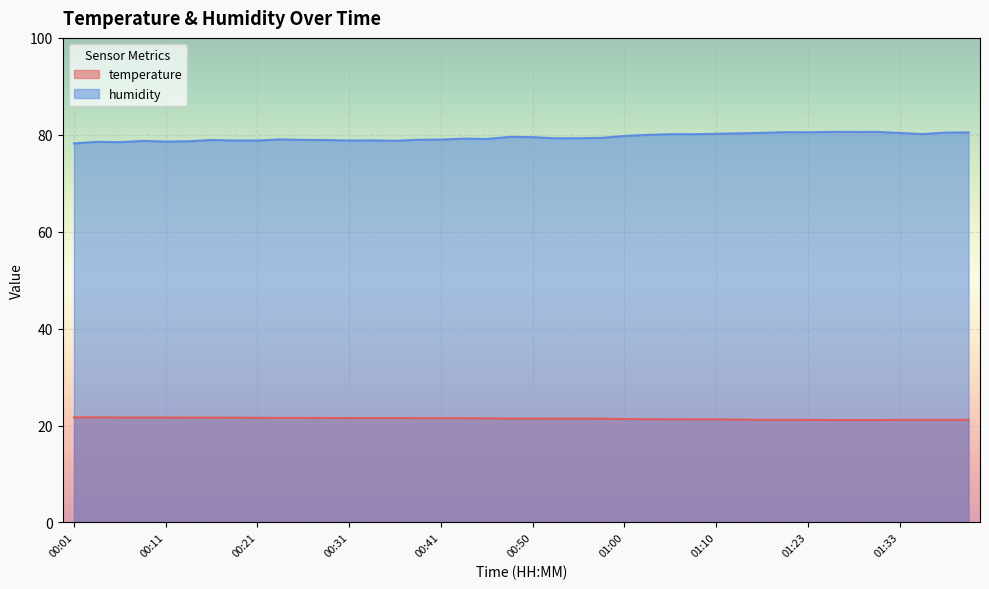

The value of temperature at 01:25 is 12.0. True or false?

False